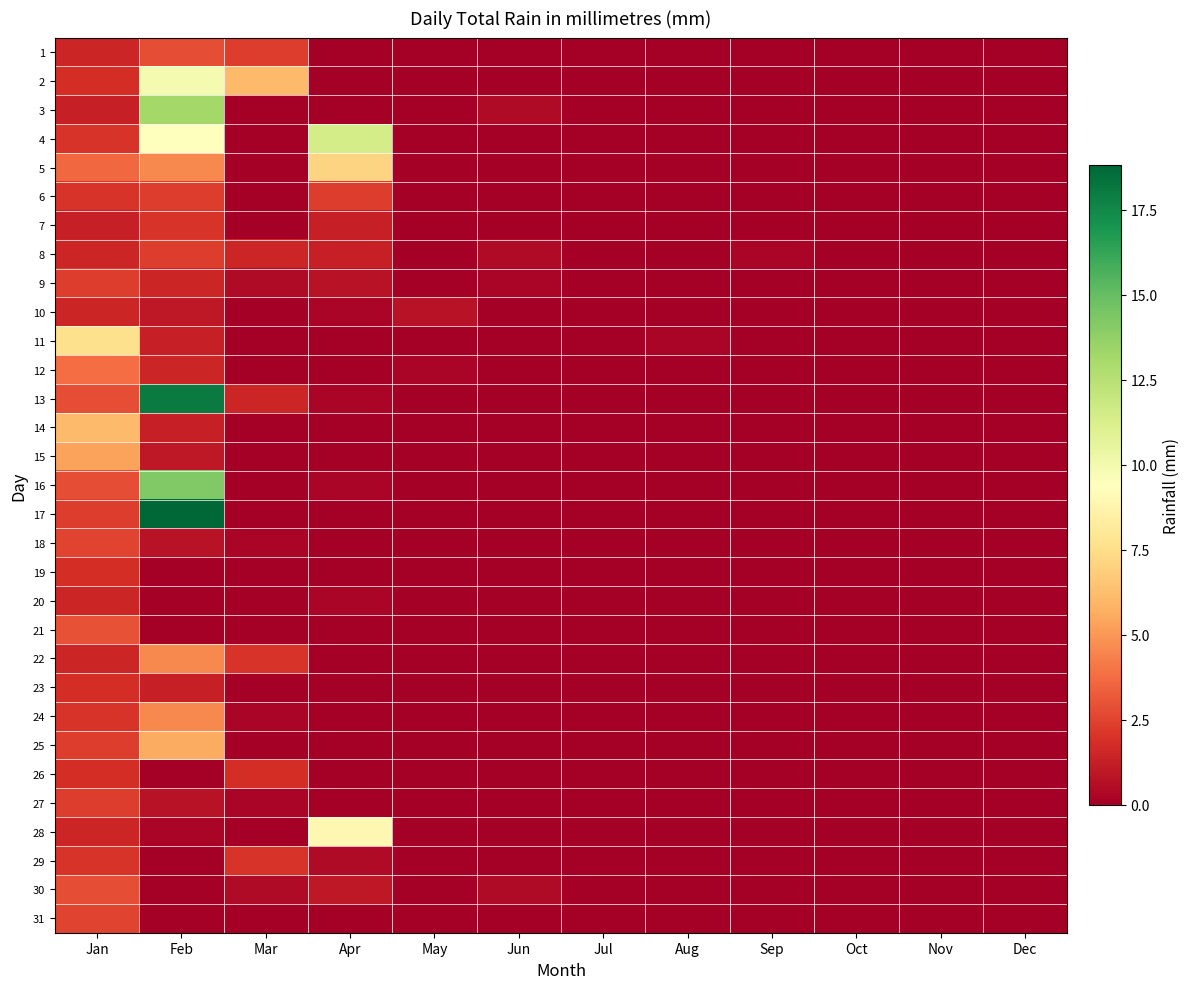

Reading left to right, list all the values displayed in this chart.

1: Jan=1.5	Feb=2.8	Mar=2.3	Apr=0.0	May=0.0	Jun=0.0	Jul=0.0	Aug=0.0	Sep=0.0	Oct=0.0	Nov=0.0	Dec=0.0
2: Jan=1.8	Feb=9.9	Mar=6.1	Apr=0.0	May=0.0	Jun=0.0	Jul=0.0	Aug=0.0	Sep=0.0	Oct=0.0	Nov=0.0	Dec=0.0
3: Jan=1.3	Feb=13.2	Mar=0.0	Apr=0.0	May=0.0	Jun=0.5	Jul=0.0	Aug=0.0	Sep=0.0	Oct=0.0	Nov=0.0	Dec=0.0
4: Jan=2.0	Feb=9.4	Mar=0.0	Apr=11.4	May=0.0	Jun=0.0	Jul=0.0	Aug=0.0	Sep=0.0	Oct=0.0	Nov=0.0	Dec=0.0
5: Jan=3.6	Feb=4.6	Mar=0.0	Apr=7.1	May=0.0	Jun=0.0	Jul=0.0	Aug=0.0	Sep=0.0	Oct=0.0	Nov=0.0	Dec=0.0
6: Jan=2.0	Feb=2.3	Mar=0.0	Apr=2.3	May=0.0	Jun=0.0	Jul=0.0	Aug=0.0	Sep=0.0	Oct=0.0	Nov=0.0	Dec=0.0
7: Jan=1.3	Feb=2.0	Mar=0.0	Apr=1.3	May=0.0	Jun=0.0	Jul=0.0	Aug=0.0	Sep=0.0	Oct=0.0	Nov=0.0	Dec=0.0
8: Jan=1.5	Feb=2.3	Mar=1.5	Apr=1.3	May=0.0	Jun=0.5	Jul=0.0	Aug=0.0	Sep=0.2	Oct=0.0	Nov=0.0	Dec=0.0
9: Jan=2.3	Feb=1.5	Mar=0.5	Apr=0.8	May=0.0	Jun=0.2	Jul=0.0	Aug=0.0	Sep=0.0	Oct=0.0	Nov=0.0	Dec=0.0
10: Jan=1.5	Feb=1.0	Mar=0.0	Apr=0.2	May=0.8	Jun=0.0	Jul=0.0	Aug=0.0	Sep=0.0	Oct=0.0	Nov=0.0	Dec=0.0
11: Jan=7.6	Feb=1.3	Mar=0.0	Apr=0.0	May=0.0	Jun=0.0	Jul=0.0	Aug=0.2	Sep=0.0	Oct=0.0	Nov=0.0	Dec=0.0
12: Jan=3.8	Feb=1.5	Mar=0.0	Apr=0.0	May=0.2	Jun=0.0	Jul=0.0	Aug=0.0	Sep=0.0	Oct=0.0	Nov=0.0	Dec=0.0
13: Jan=2.8	Feb=18.0	Mar=1.5	Apr=0.2	May=0.0	Jun=0.0	Jul=0.0	Aug=0.0	Sep=0.0	Oct=0.0	Nov=0.0	Dec=0.0
14: Jan=6.1	Feb=1.3	Mar=0.0	Apr=0.0	May=0.0	Jun=0.0	Jul=0.0	Aug=0.0	Sep=0.0	Oct=0.0	Nov=0.0	Dec=0.0
15: Jan=5.3	Feb=1.0	Mar=0.0	Apr=0.0	May=0.0	Jun=0.0	Jul=0.0	Aug=0.0	Sep=0.0	Oct=0.0	Nov=0.0	Dec=0.0
16: Jan=2.8	Feb=14.2	Mar=0.0	Apr=0.2	May=0.0	Jun=0.0	Jul=0.0	Aug=0.0	Sep=0.0	Oct=0.0	Nov=0.0	Dec=0.0
17: Jan=2.3	Feb=18.8	Mar=0.0	Apr=0.0	May=0.0	Jun=0.0	Jul=0.0	Aug=0.0	Sep=0.0	Oct=0.0	Nov=0.0	Dec=0.0
18: Jan=2.5	Feb=0.8	Mar=0.2	Apr=0.0	May=0.0	Jun=0.0	Jul=0.0	Aug=0.0	Sep=0.0	Oct=0.0	Nov=0.0	Dec=0.0
19: Jan=1.8	Feb=0.0	Mar=0.0	Apr=0.0	May=0.0	Jun=0.0	Jul=0.0	Aug=0.0	Sep=0.0	Oct=0.0	Nov=0.0	Dec=0.0
20: Jan=1.5	Feb=0.0	Mar=0.0	Apr=0.2	May=0.0	Jun=0.0	Jul=0.0	Aug=0.0	Sep=0.0	Oct=0.0	Nov=0.0	Dec=0.0
21: Jan=3.0	Feb=0.0	Mar=0.0	Apr=0.0	May=0.0	Jun=0.0	Jul=0.0	Aug=0.0	Sep=0.0	Oct=0.0	Nov=0.0	Dec=0.0
22: Jan=1.5	Feb=4.6	Mar=2.0	Apr=0.0	May=0.0	Jun=0.0	Jul=0.0	Aug=0.0	Sep=0.0	Oct=0.0	Nov=0.0	Dec=0.0
23: Jan=1.8	Feb=1.3	Mar=0.0	Apr=0.0	May=0.0	Jun=0.0	Jul=0.0	Aug=0.0	Sep=0.0	Oct=0.0	Nov=0.0	Dec=0.0
24: Jan=2.0	Feb=4.6	Mar=0.2	Apr=0.0	May=0.0	Jun=0.0	Jul=0.0	Aug=0.0	Sep=0.0	Oct=0.0	Nov=0.0	Dec=0.0
25: Jan=2.3	Feb=5.6	Mar=0.0	Apr=0.0	May=0.0	Jun=0.0	Jul=0.0	Aug=0.0	Sep=0.0	Oct=0.0	Nov=0.0	Dec=0.0
26: Jan=1.8	Feb=0.0	Mar=1.8	Apr=0.0	May=0.0	Jun=0.0	Jul=0.0	Aug=0.0	Sep=0.0	Oct=0.0	Nov=0.0	Dec=0.0
27: Jan=2.3	Feb=0.8	Mar=0.2	Apr=0.0	May=0.0	Jun=0.0	Jul=0.0	Aug=0.0	Sep=0.0	Oct=0.0	Nov=0.0	Dec=0.0
28: Jan=1.5	Feb=0.2	Mar=0.0	Apr=8.9	May=0.0	Jun=0.0	Jul=0.0	Aug=0.0	Sep=0.0	Oct=0.0	Nov=0.0	Dec=0.0
29: Jan=2.0	Feb=0.0	Mar=2.0	Apr=0.5	May=0.0	Jun=0.0	Jul=0.0	Aug=0.0	Sep=0.0	Oct=0.0	Nov=0.0	Dec=0.0
30: Jan=2.8	Feb=0.0	Mar=0.5	Apr=1.0	May=0.0	Jun=0.5	Jul=0.0	Aug=0.0	Sep=0.0	Oct=0.0	Nov=0.0	Dec=0.0
31: Jan=2.5	Feb=0.0	Mar=0.0	Apr=0.0	May=0.0	Jun=0.0	Jul=0.0	Aug=0.0	Sep=0.0	Oct=0.0	Nov=0.0	Dec=0.0